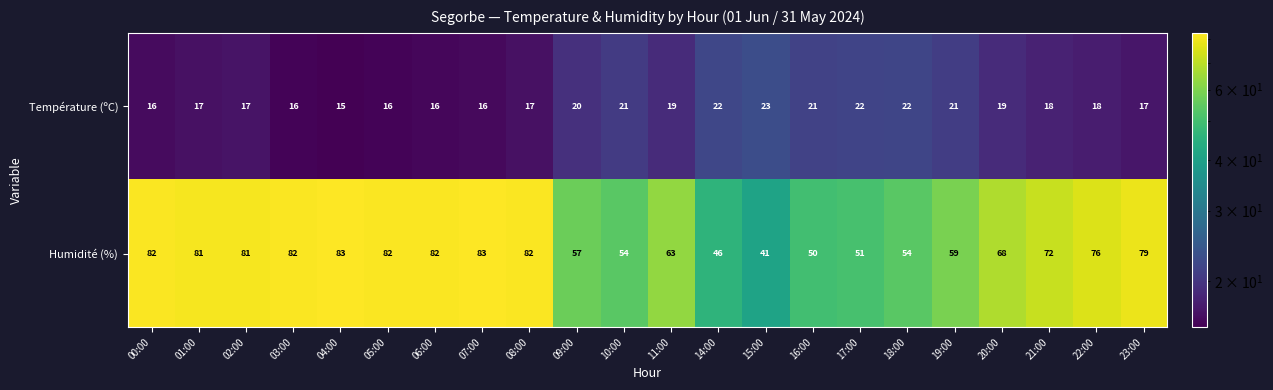

The Température (ºC) series shows 5 at 04:00. True or false?

False